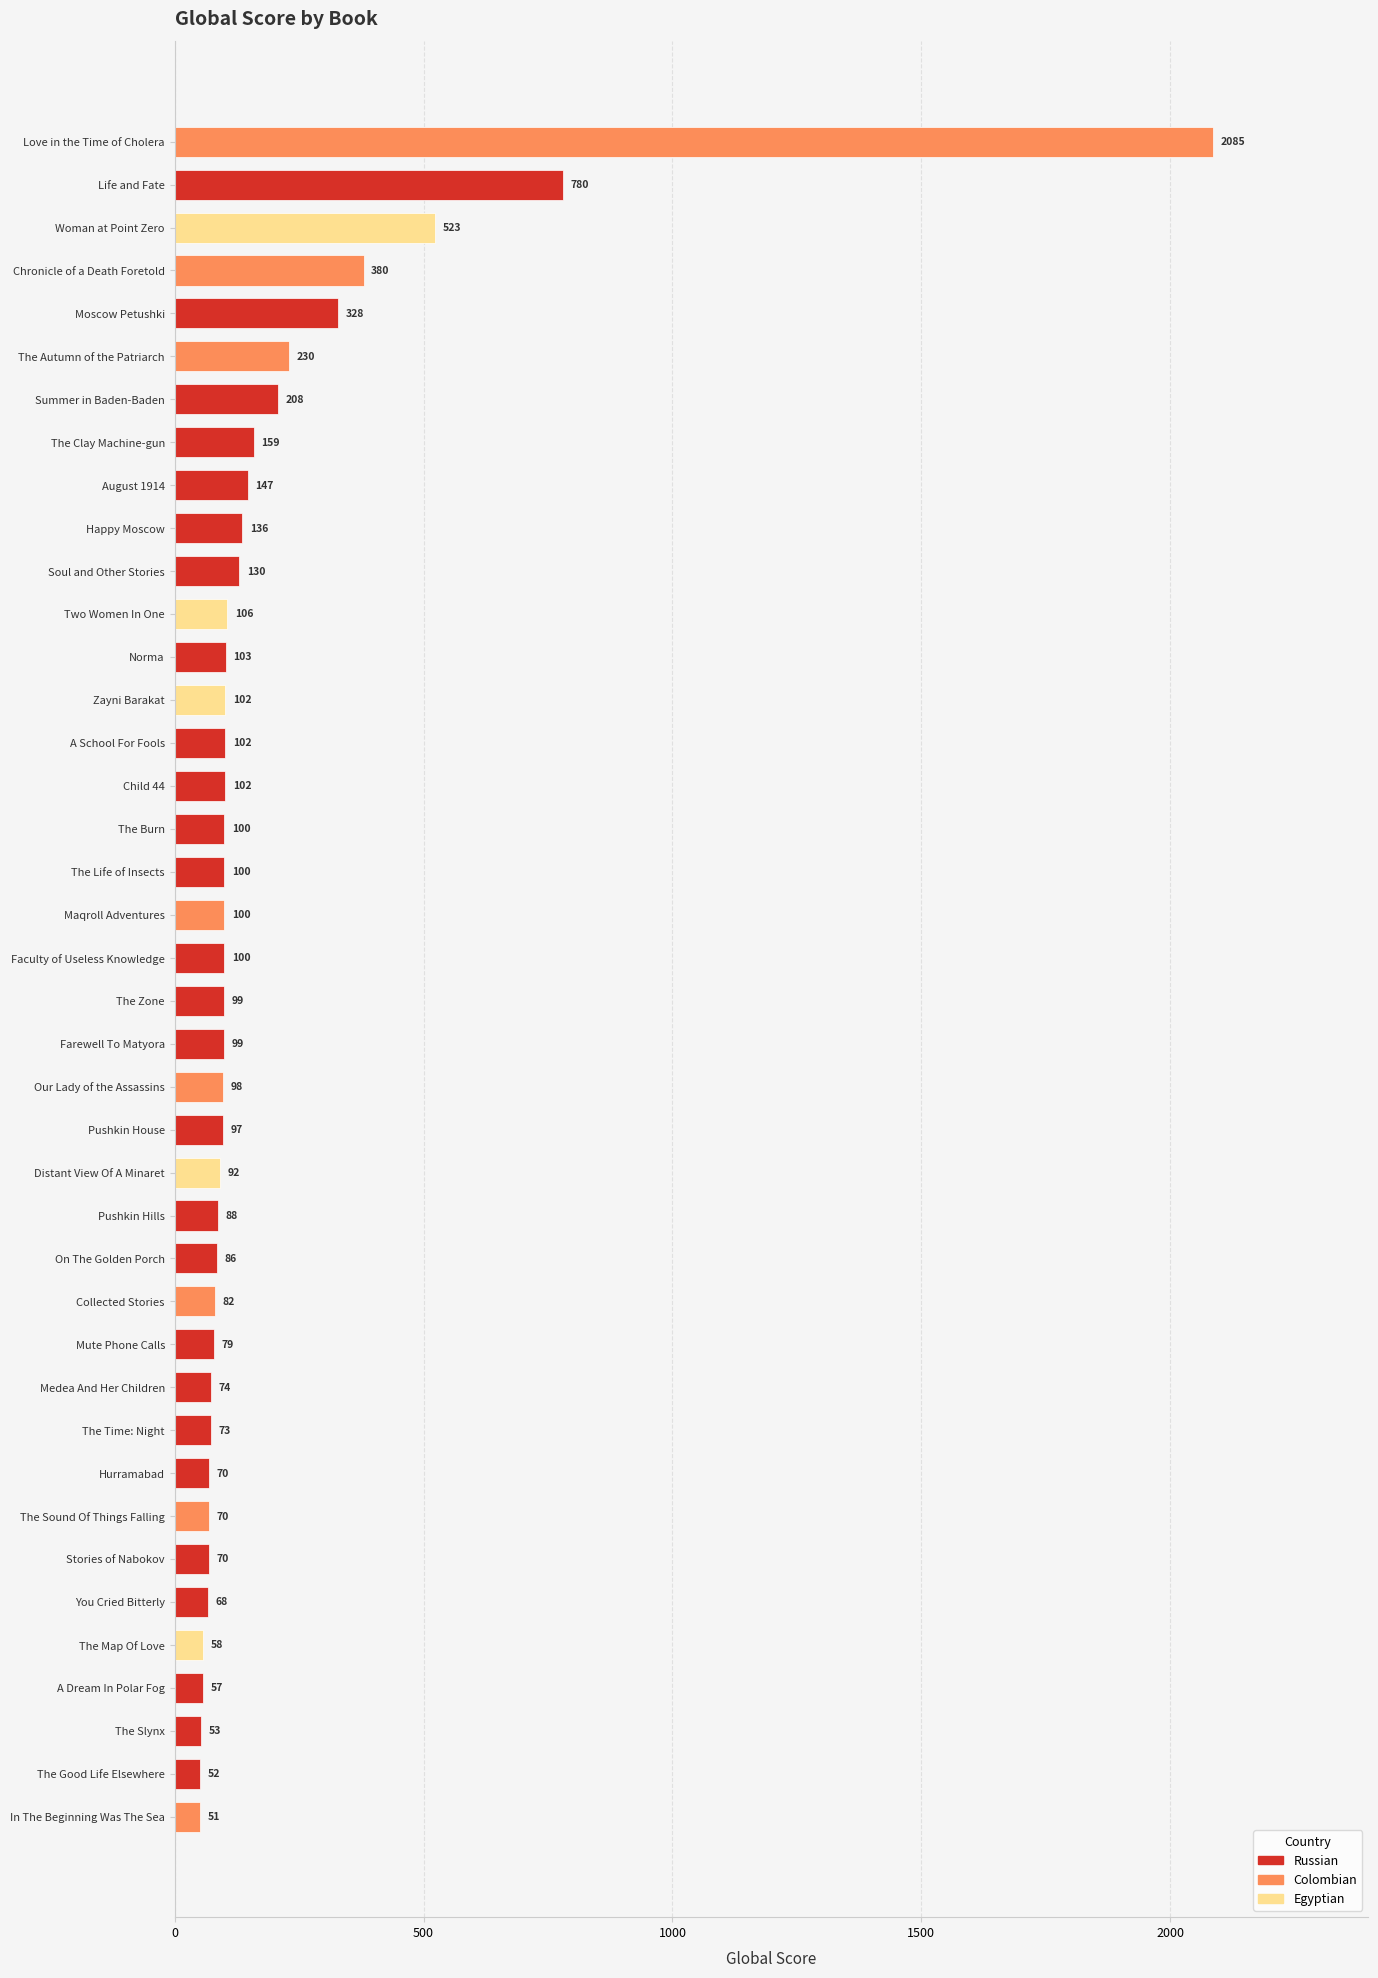

The chart shows a value of 141 at Pushkin House. True or false?

False